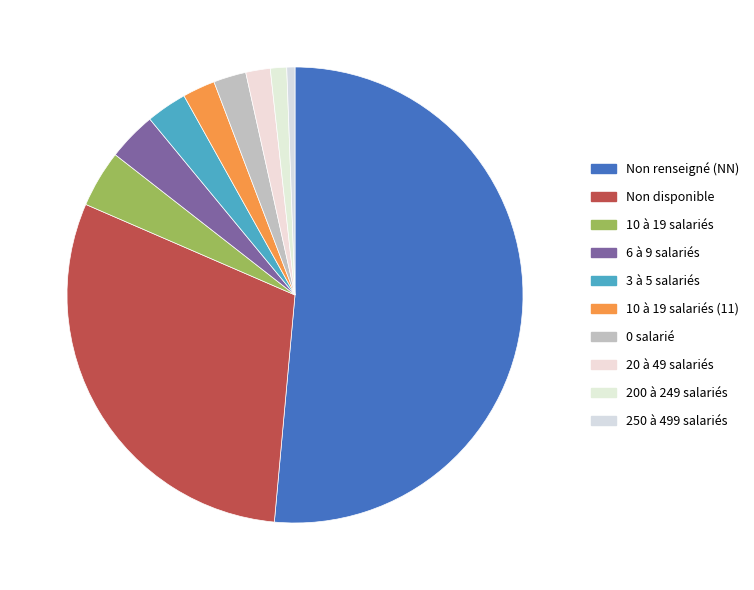

How many segments does this pie chart have?

10